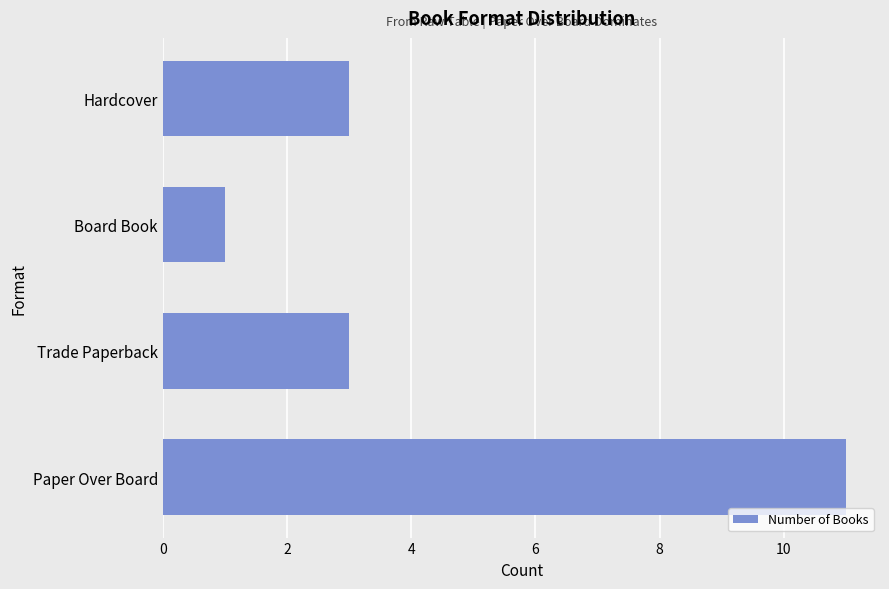

Does the chart contain stacked bars?

No